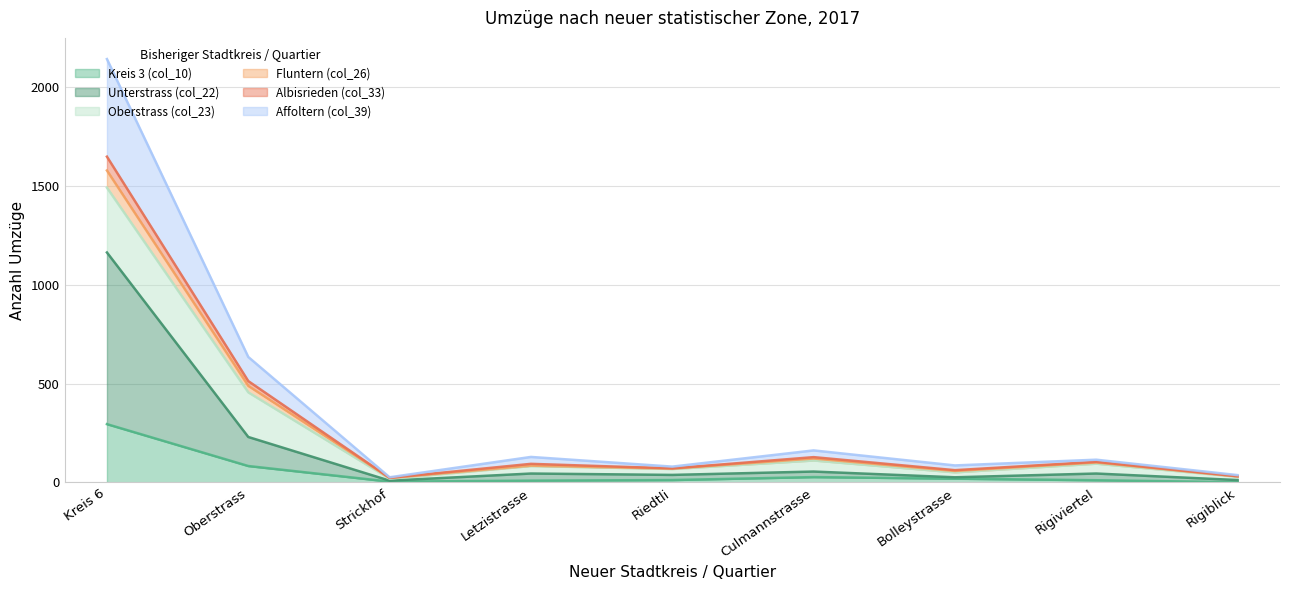

True or false: Kreis 3 (col_10) and Affoltern (col_39) cross at least once.

False